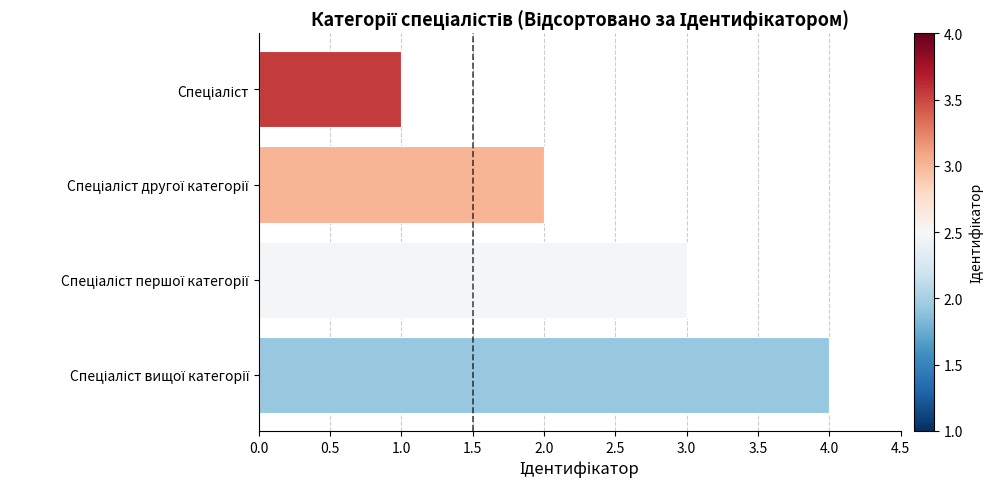

What is the greatest value displayed?

4